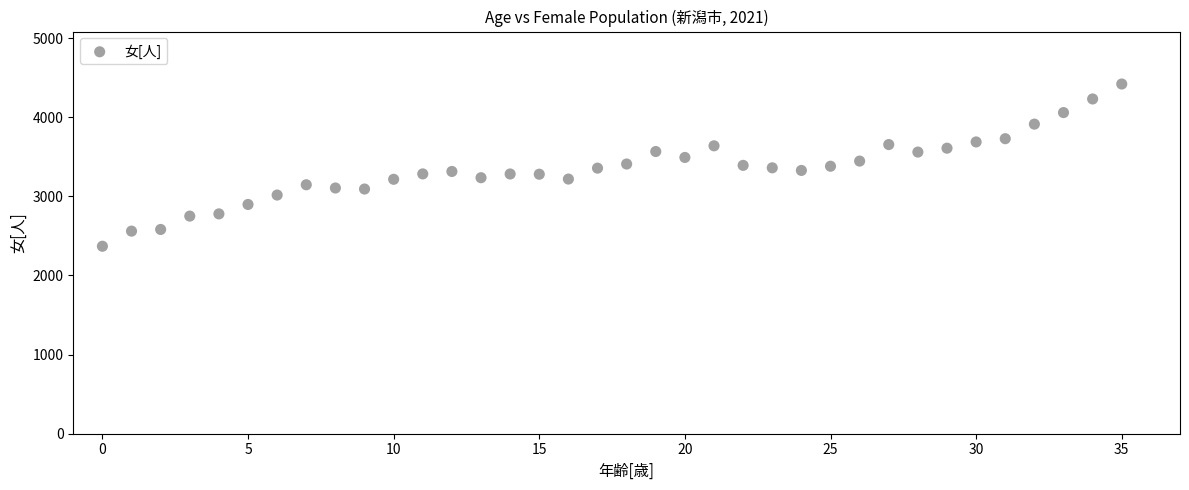

What is the range of Y values (max minus min)?

2050